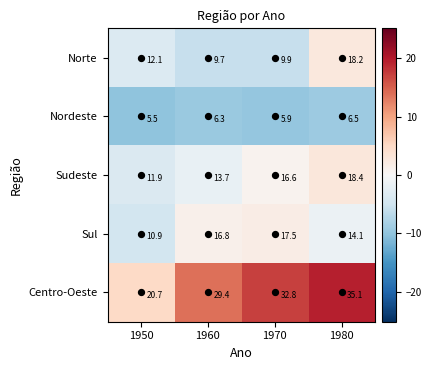

What is the greatest value displayed?

35.1